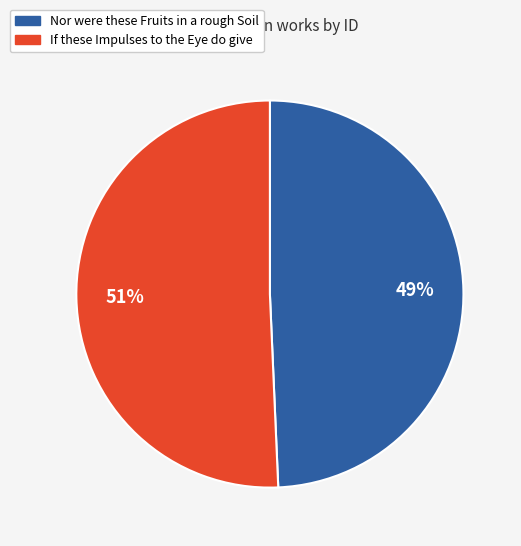

What percentage is the If these Impulses to the Eye do give slice, to the nearest percent?

51%